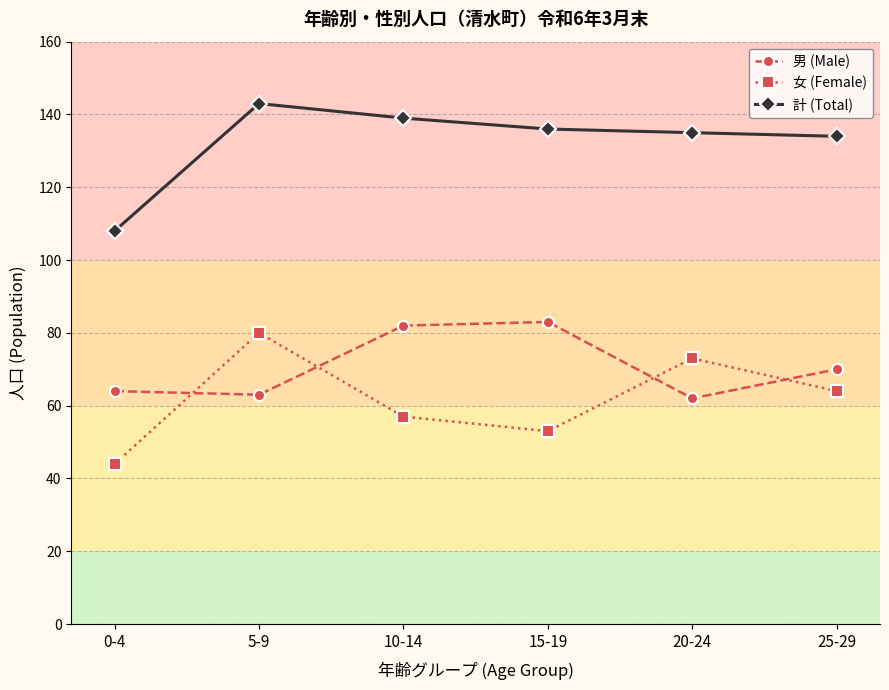

Count the number of data series in this chart.

3